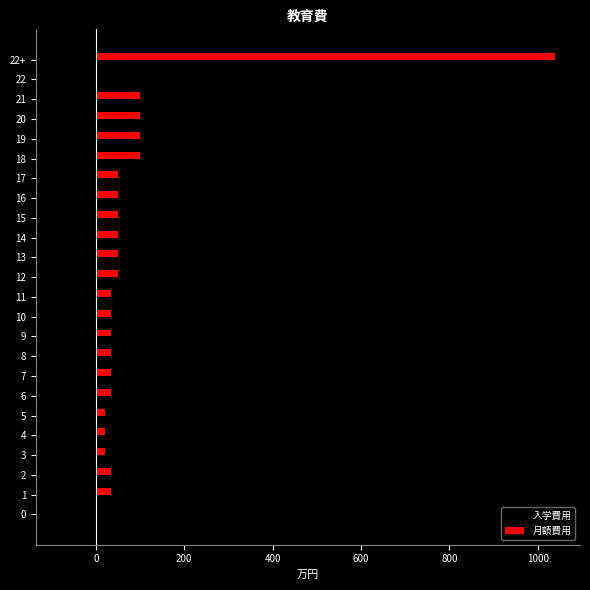

Is the value of 入学費用 at 15 greater than the value of 月額費用 at 9?

No